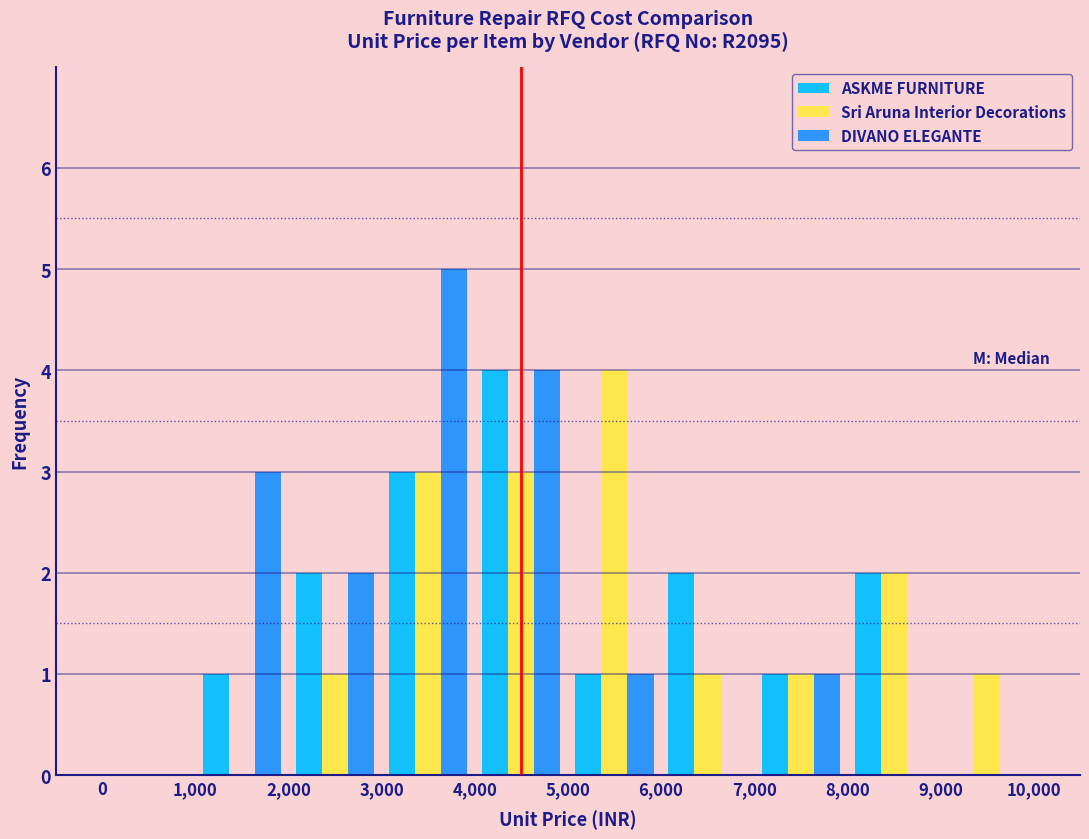

What is the height of the ASKME FURNITURE bar covering 3,000 to 4,000 on the x-axis? The values are not printed on the chart, so give them approximately, as read against the axis.

3